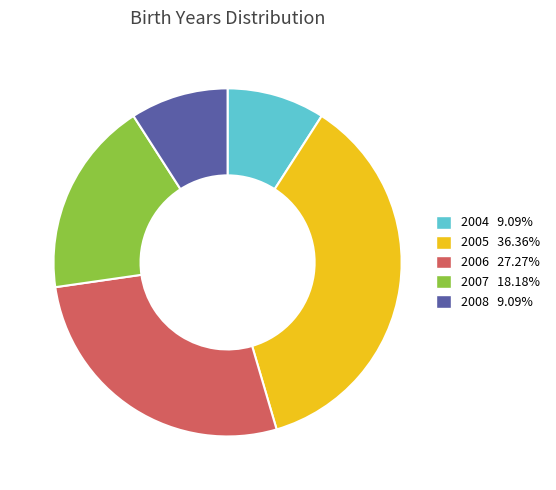

Does any single category account for the majority?

No